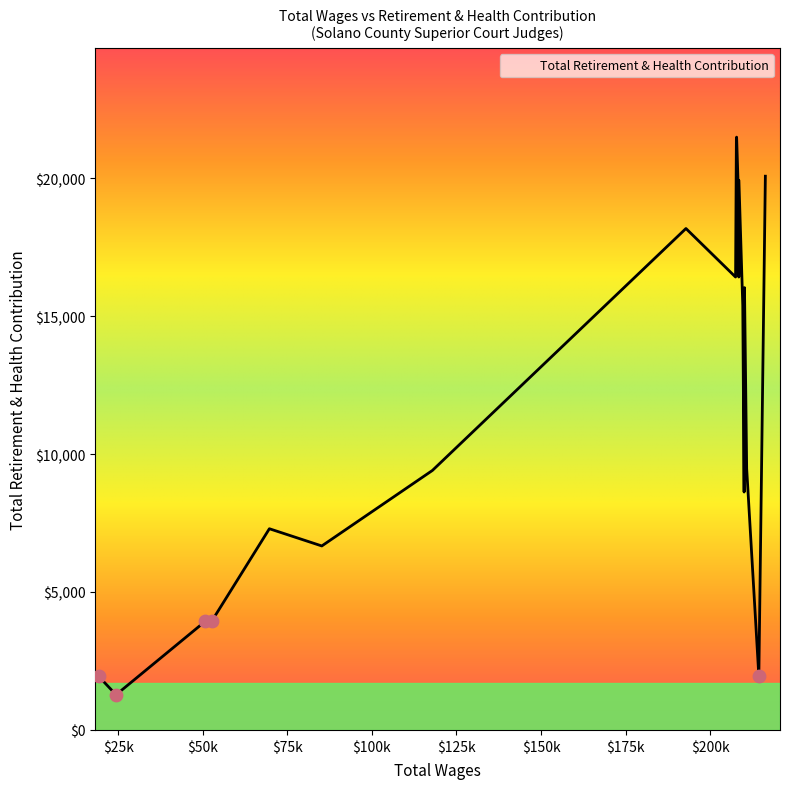

What is the difference between the maximum and minimum values?

20212